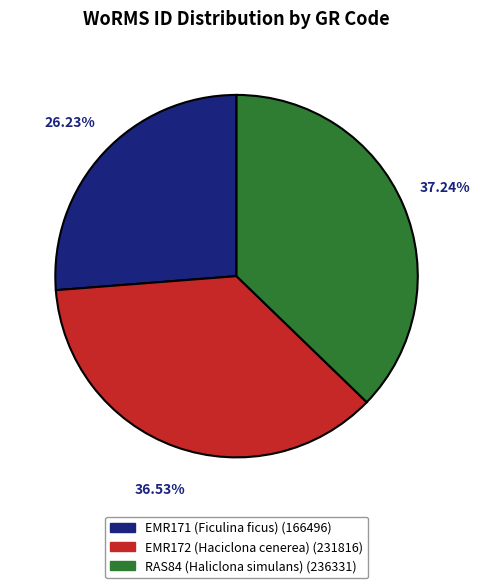

To the nearest percent, what is the difference between the RAS84 (Haliclona simulans) and EMR172 (Haciclona cenerea) slice percentages?

1%